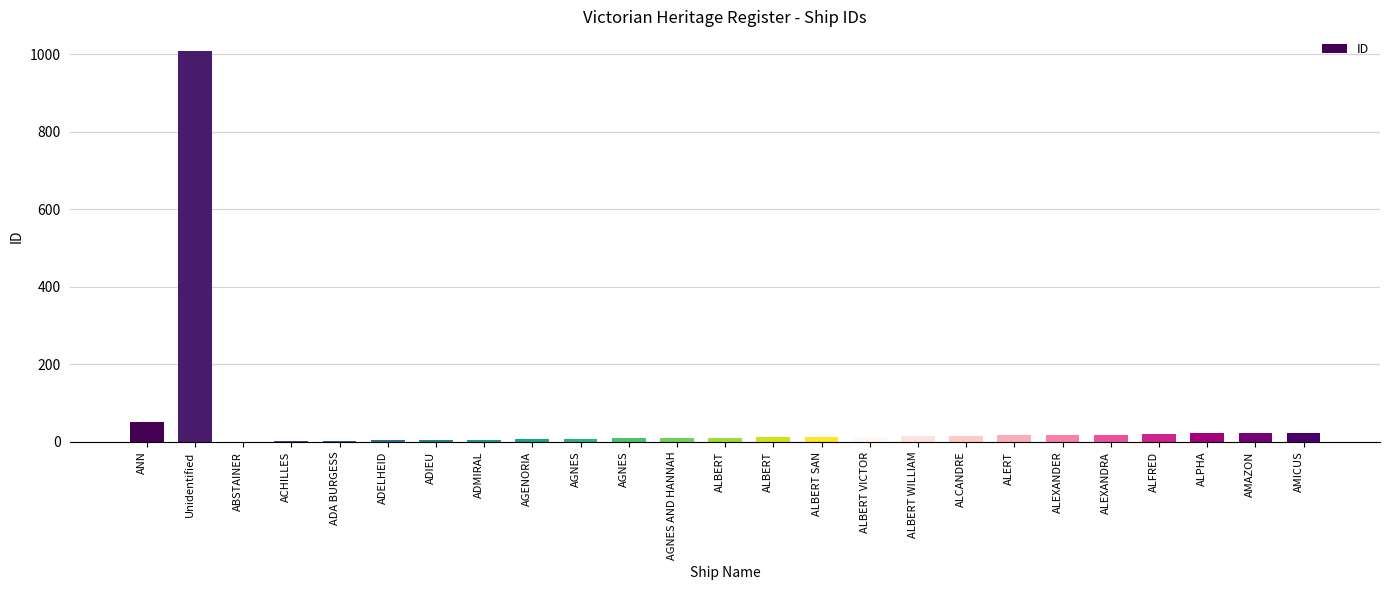

How many distinct data groups are displayed?

1